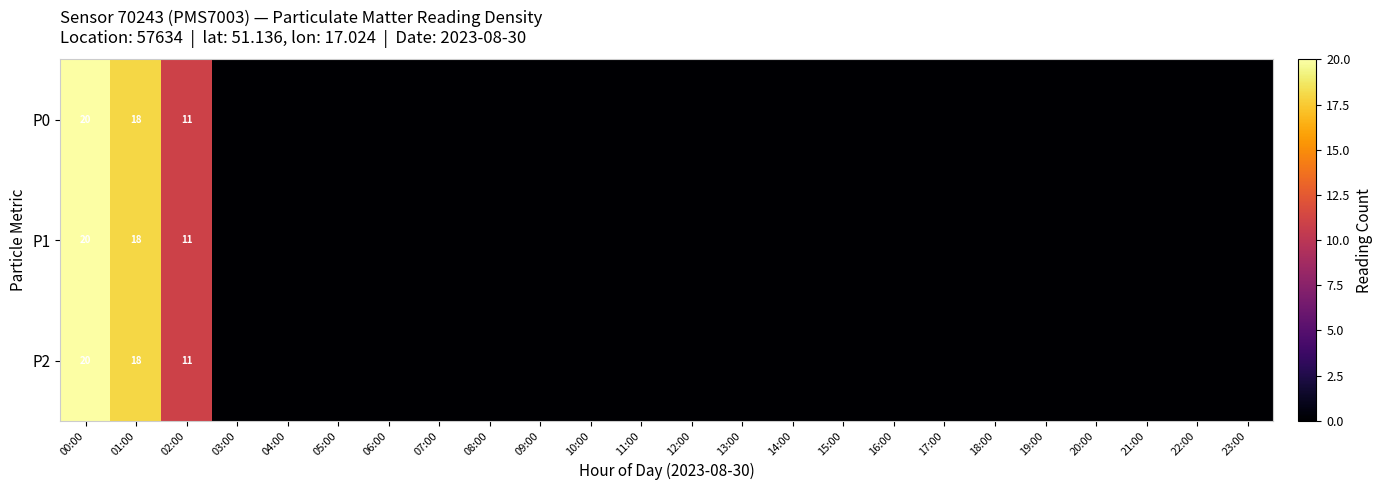

Rank the series at 14:00 from lowest to highest value.

P0, P1, P2